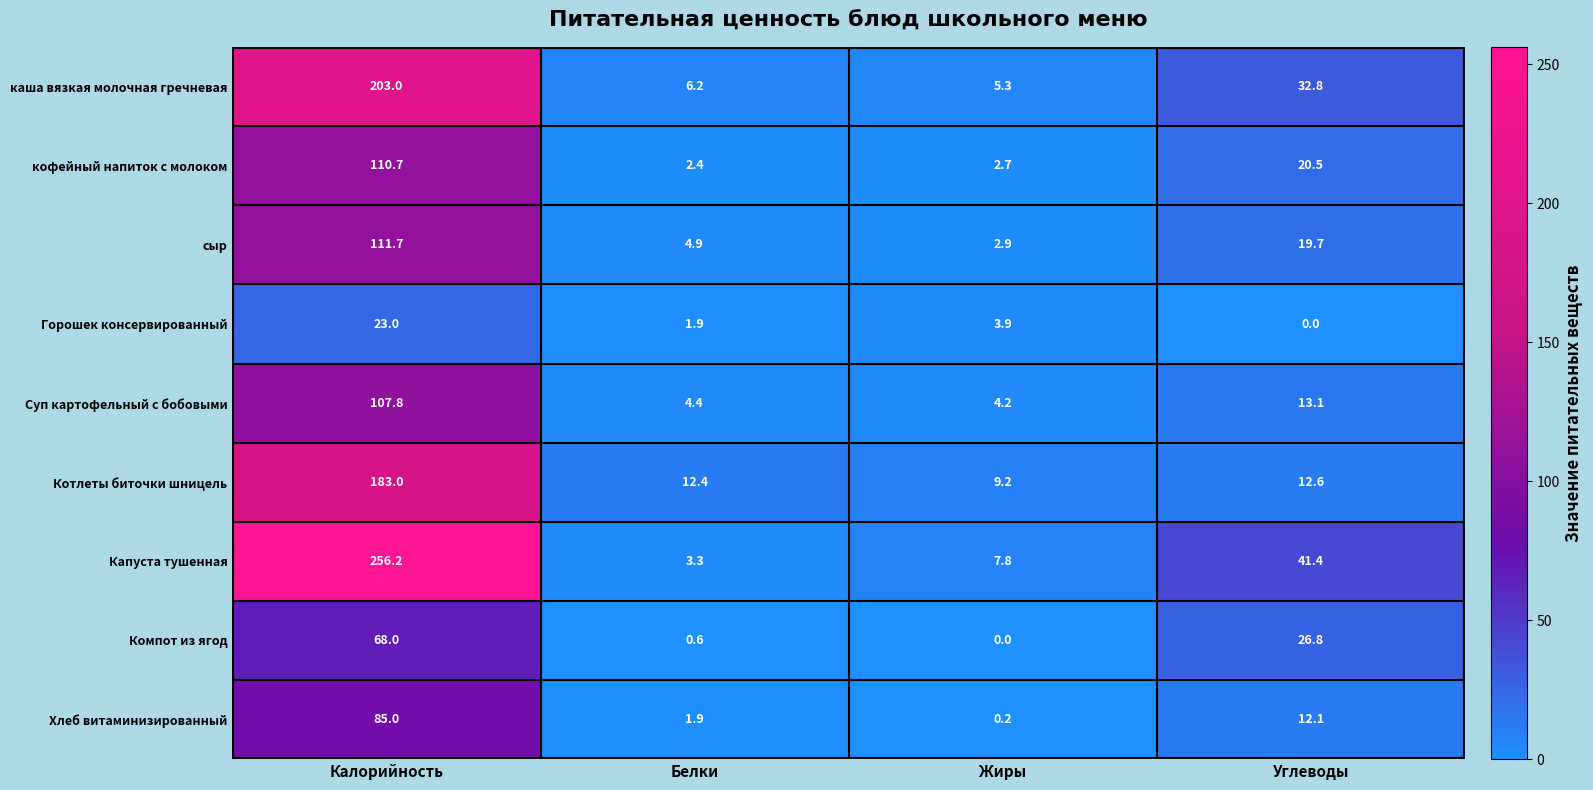

Where is Суп картофельный с бобовыми nearest to the value 56?

Углеводы